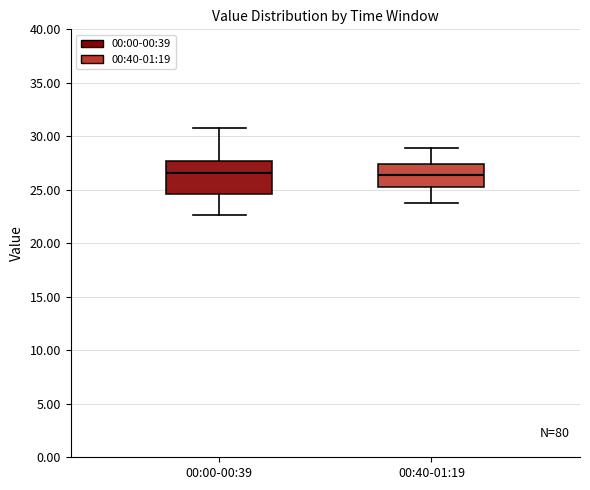

Where is the lower edge of the box for 00:00-00:39 on the y-axis? The values are not printed on the chart, so give them approximately, as read against the axis.

24.5